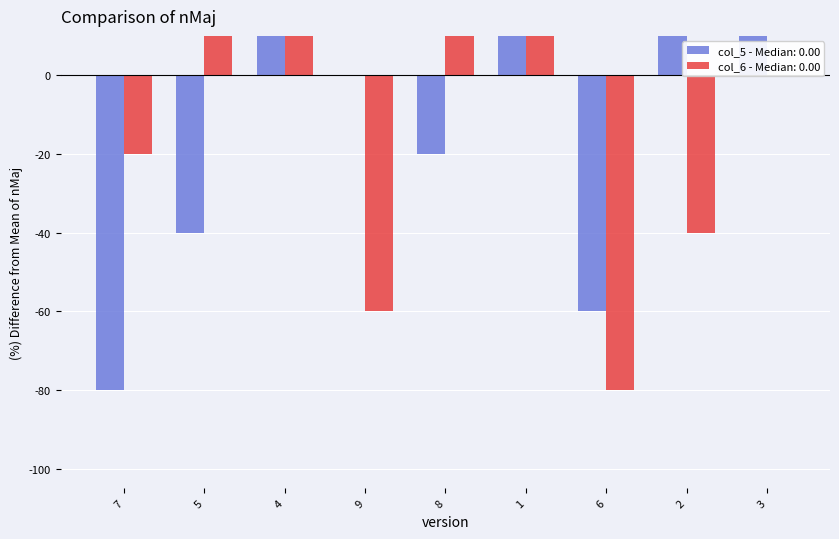

What is the spread (max minus min) of values at 8?

100